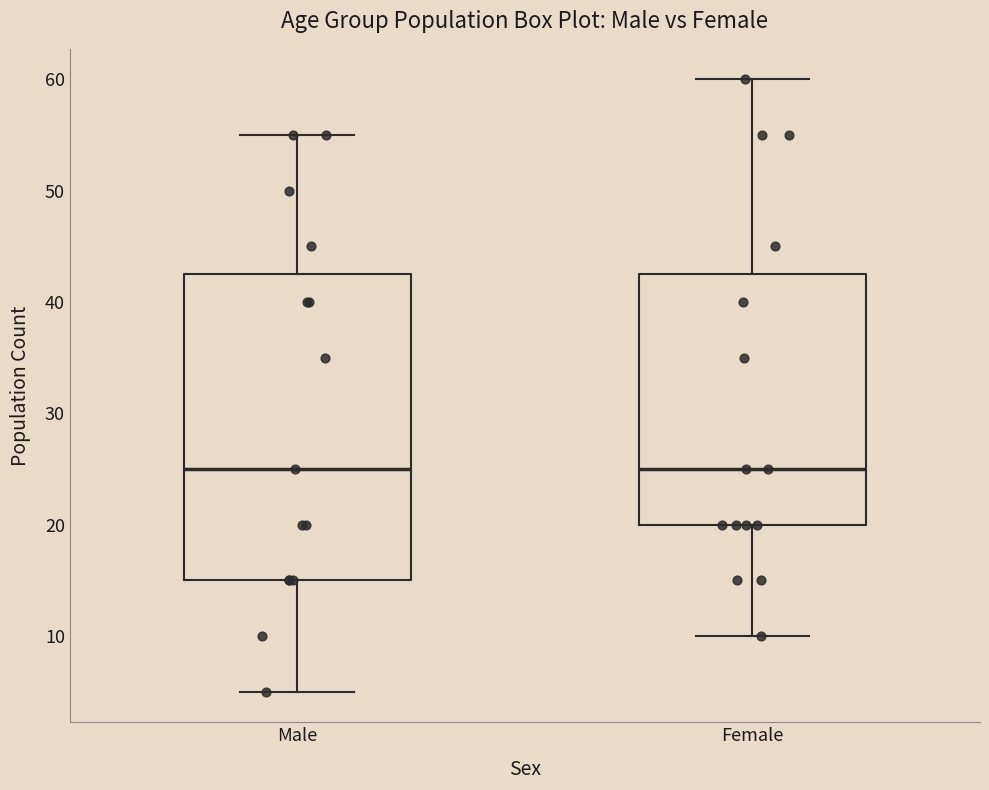

Reading left to right, transcribe this box plot: for each box, give where its median line is, the range the box spans, and where its two whiskers end, as read against the y-axis. The values are not printed on the chart, so give them approximately, as read against the axis.

Male: median 25, box 15 to 43, whiskers 5 to 55
Female: median 25, box 20 to 43, whiskers 10 to 60